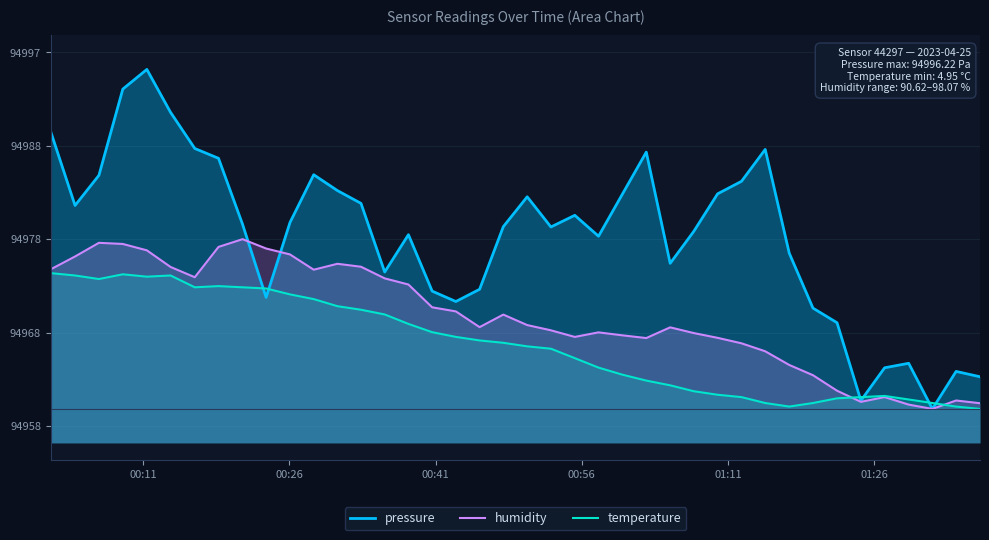

What is the difference between the maximum and second lowest values in the humidity series?

17.3